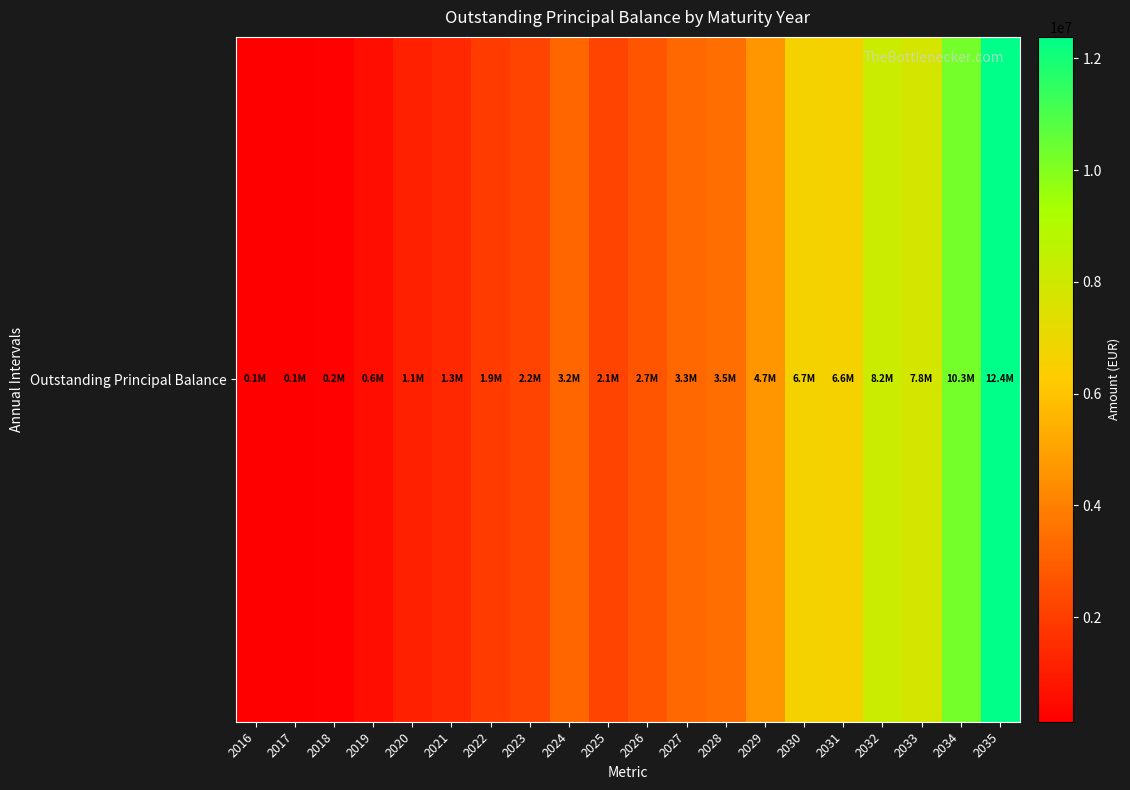

Rank the categories by value from lowest to highest.

2016, 2017, 2018, 2019, 2020, 2021, 2022, 2025, 2023, 2026, 2024, 2027, 2028, 2029, 2031, 2030, 2033, 2032, 2034, 2035